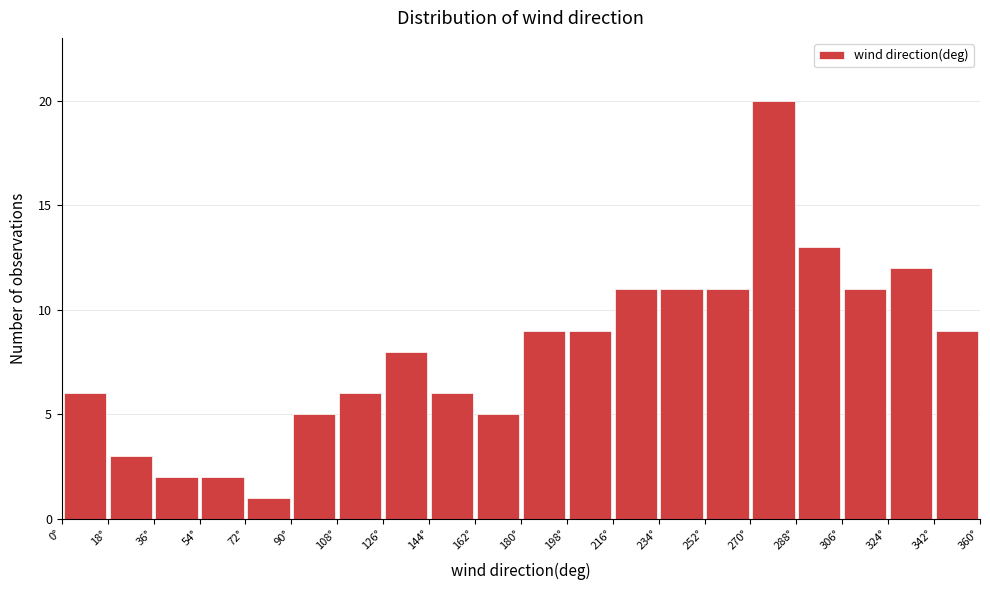

Reading left to right, list every bar in this chart as the range it spans on the x-axis followed by its height. The values are not printed on the chart, so give them approximately, as read against the axis.

0 to 18: 6
18 to 36: 3
36 to 54: 2
54 to 72: 2
72 to 90: 1
90 to 108: 5
108 to 126: 6
126 to 144: 8
144 to 162: 6
162 to 180: 5
180 to 198: 9
198 to 216: 9
216 to 234: 11
234 to 252: 11
252 to 270: 11
270 to 288: 20
288 to 306: 13
306 to 324: 11
324 to 342: 12
342 to 360: 9